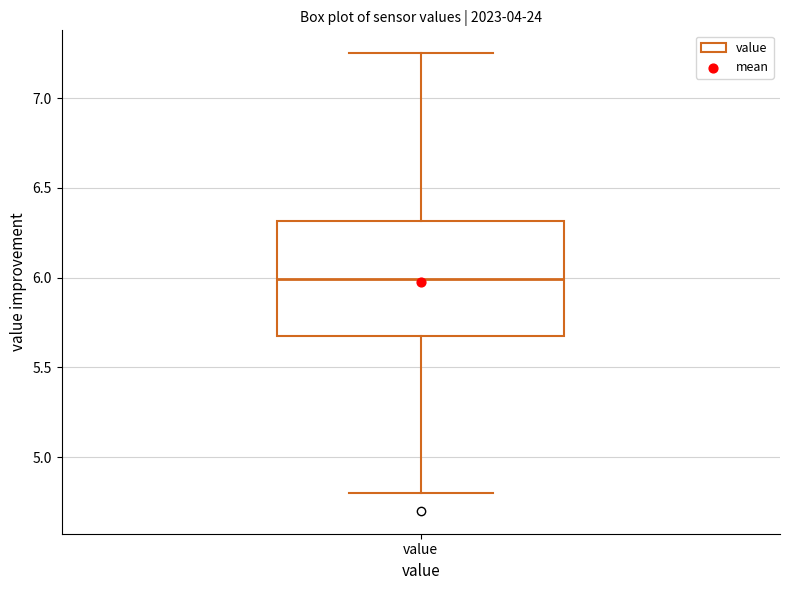

Transcribe this box plot: give where the median line is, the range the box spans, and where the two whiskers end, as read against the y-axis. The values are not printed on the chart, so give them approximately, as read against the axis.

median 6.00, box 5.65 to 6.30, whiskers 4.80 to 7.25